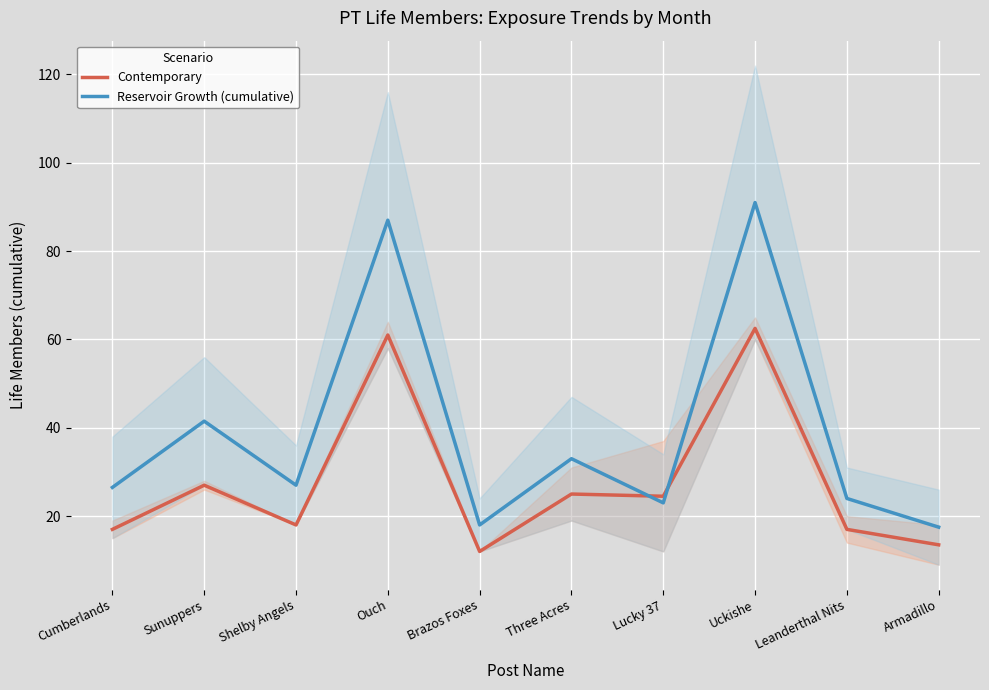

Which category has the lowest value in the Reservoir Growth (cumulative) series?

Armadillo